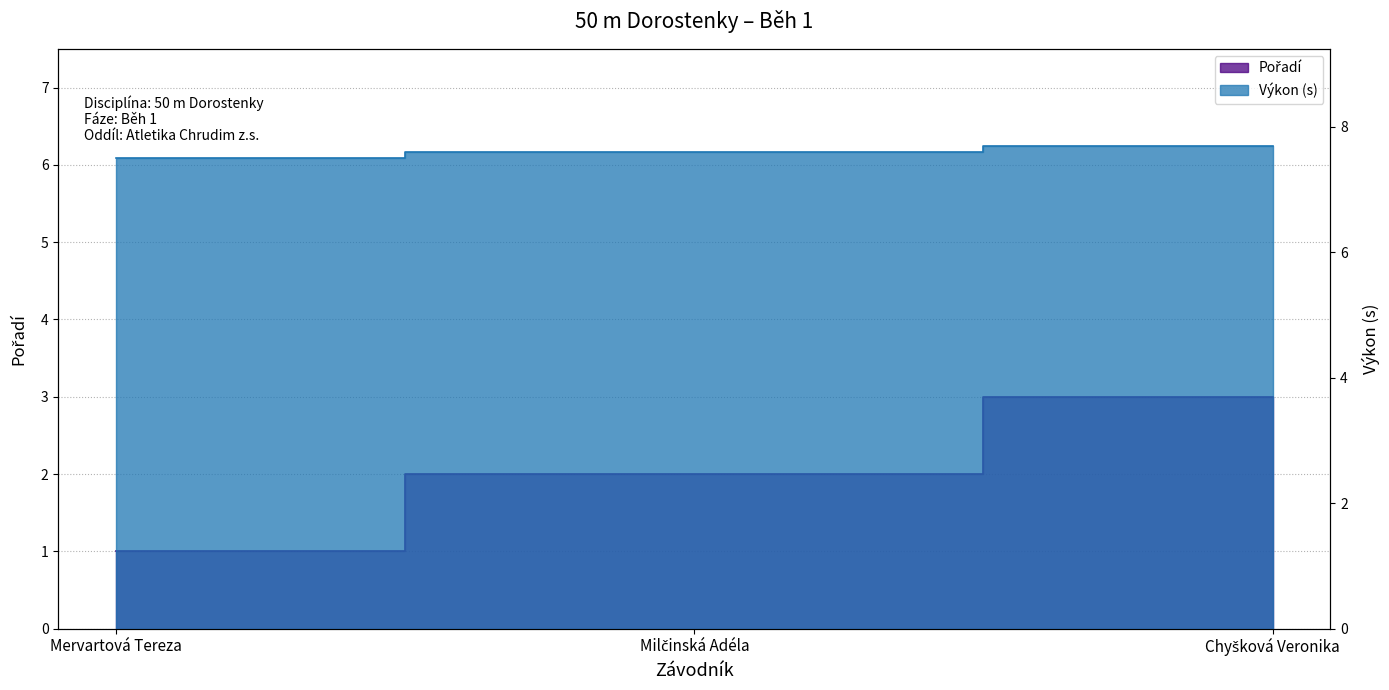

Rank the series by their average value, from lowest to highest.

Pořadí, Výkon